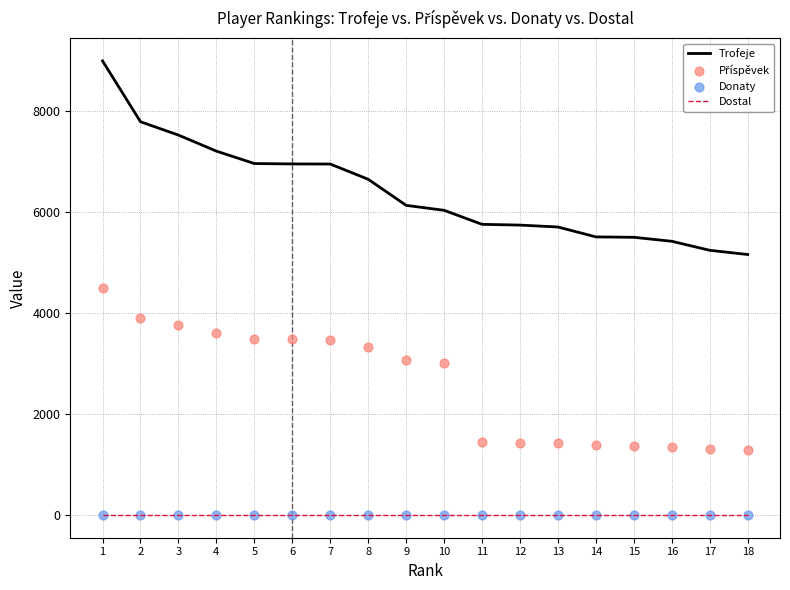

Which series has the largest Y range (max minus min)?

Trofeje